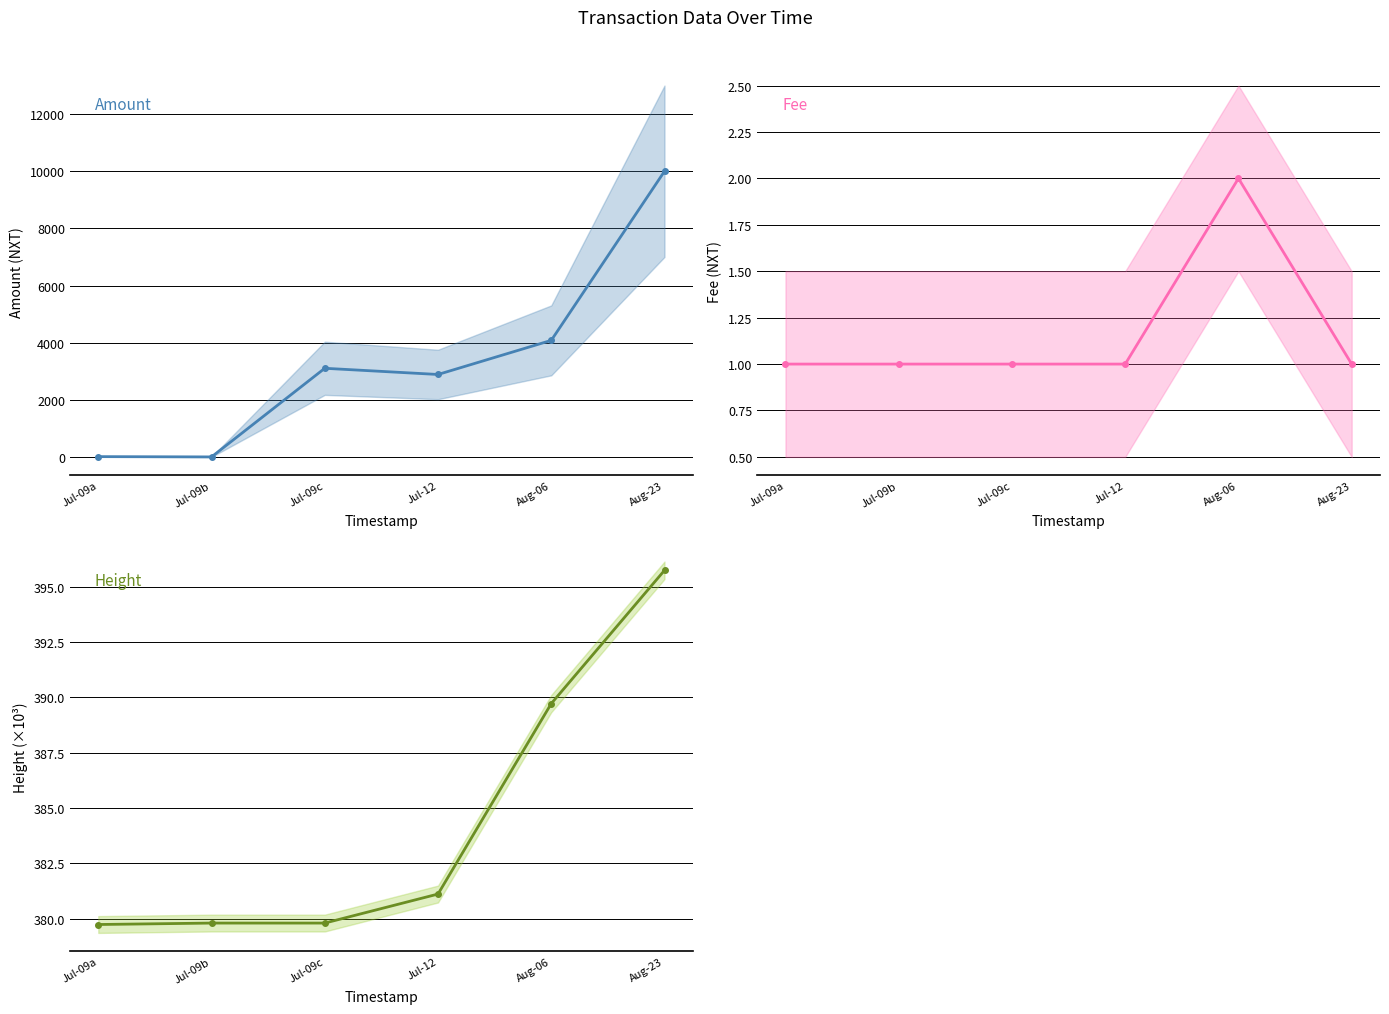

The Fee series shows 1.0 at Aug-23. True or false?

True